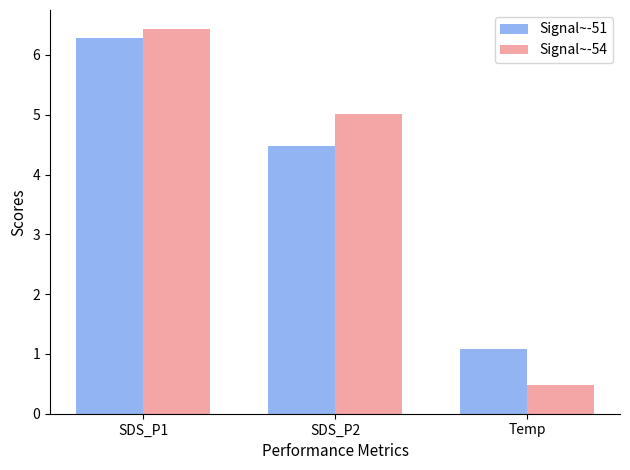

Rank the series at SDS_P1 from highest to lowest value.

Signal~-54, Signal~-51